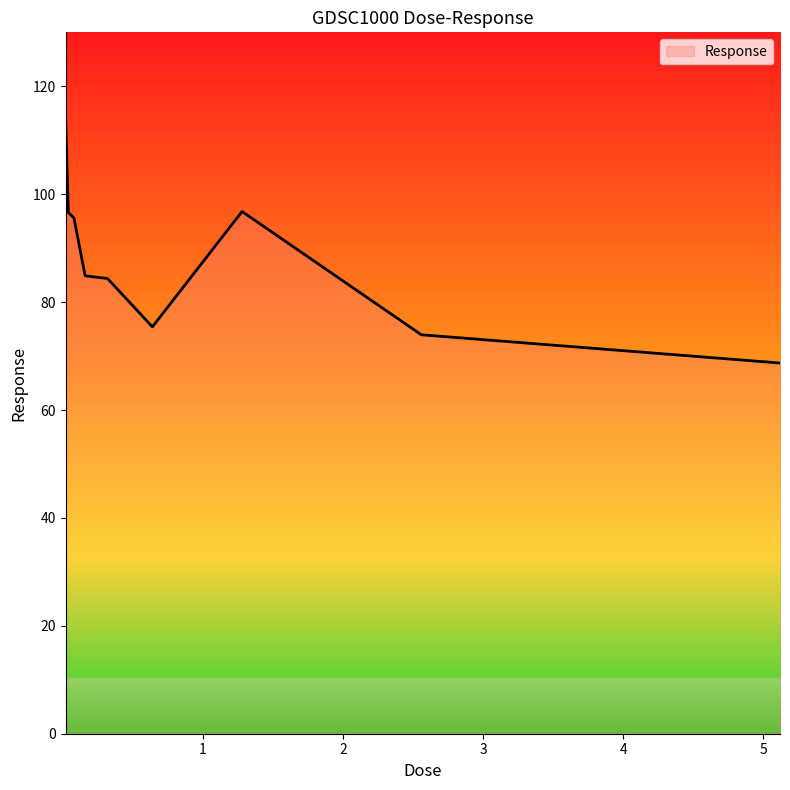

What is the smallest value displayed?

68.7